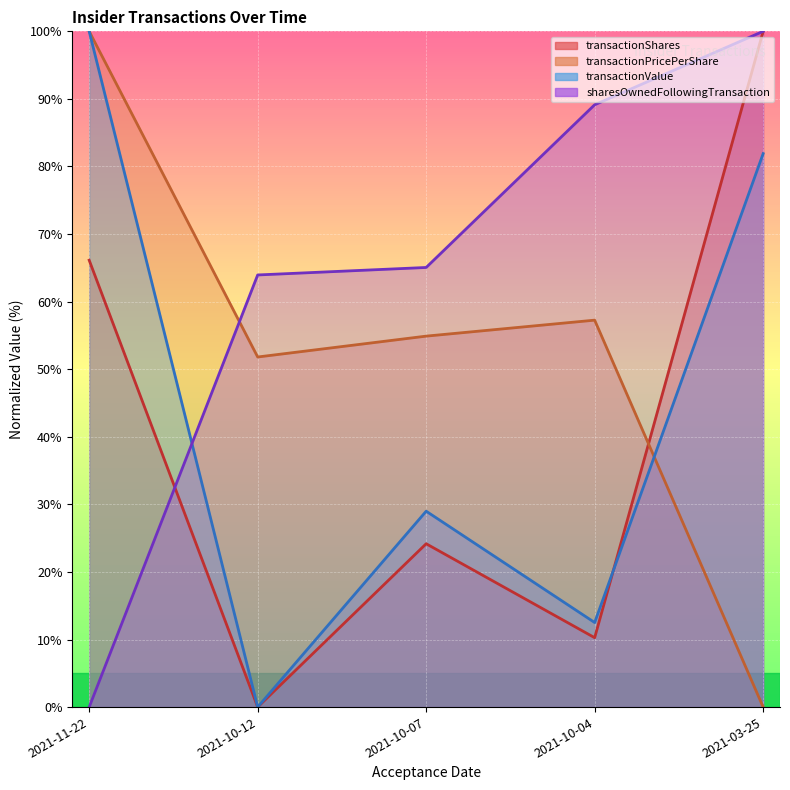

What is the sum of the transactionPricePerShare values at 2021-10-07 and 2021-10-04?

112.2